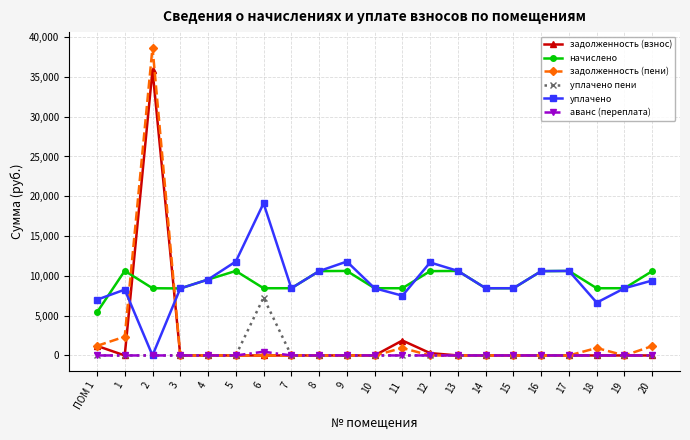

Is the value of аванс (переплата) at 3 greater than the value of начислено at 9?

No